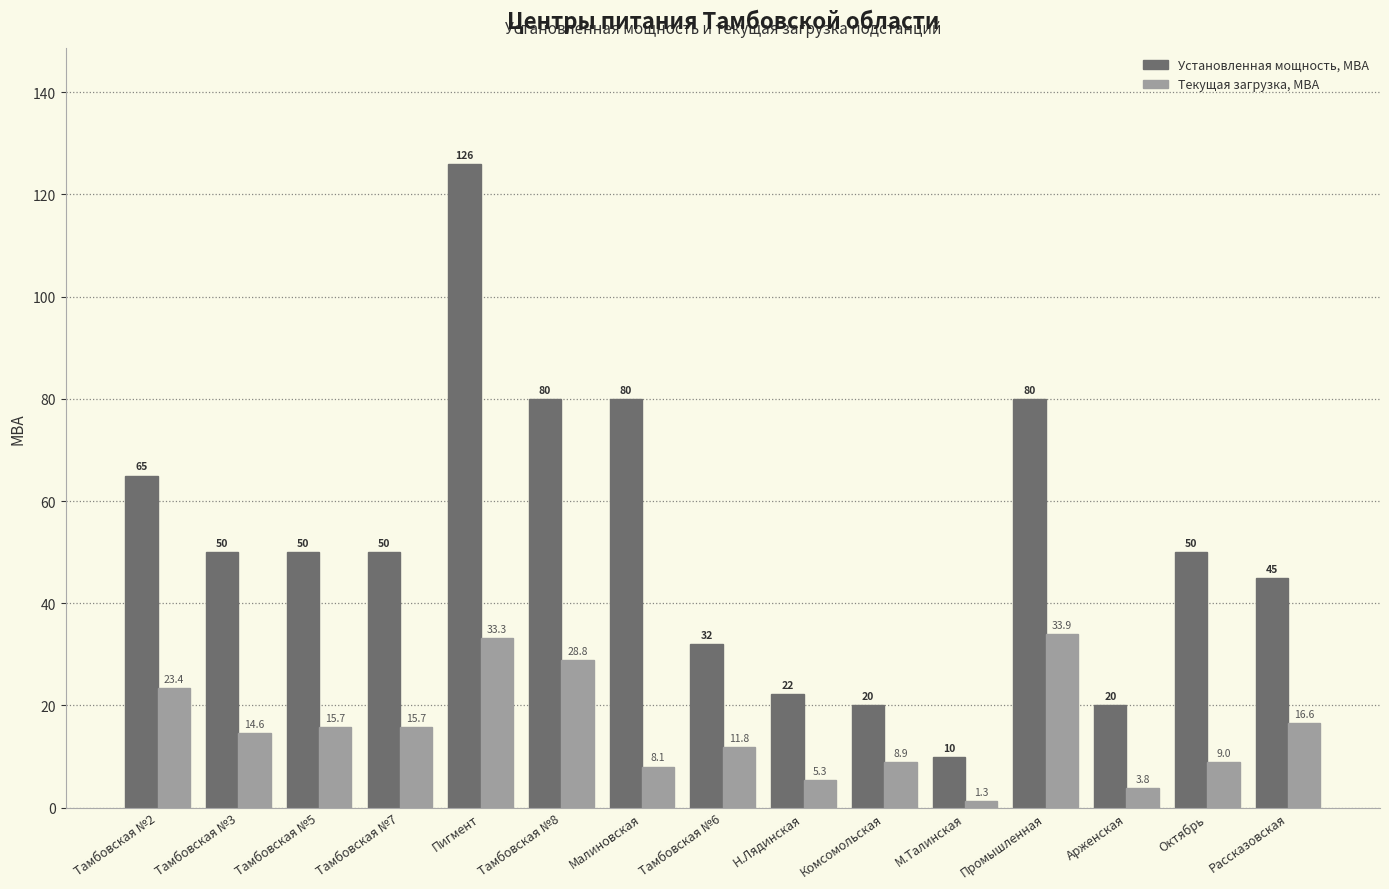

At how many categories does at least one series exceed 114?

1